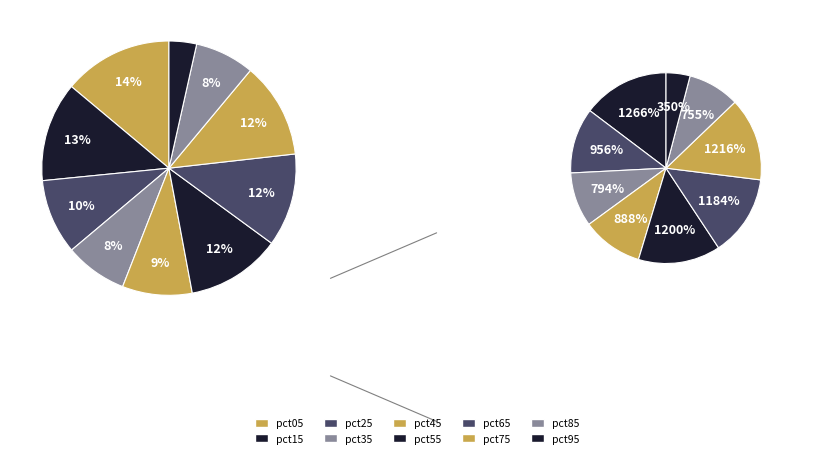

To the nearest percent, what portion does pct25 represent?

10%